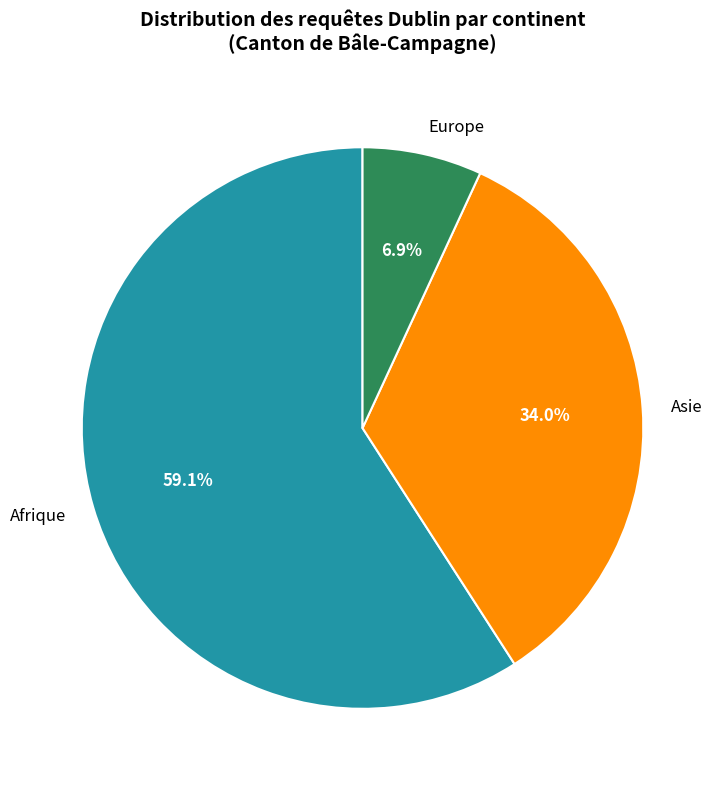

To the nearest percent, what percentage of the pie is Afrique?

59%